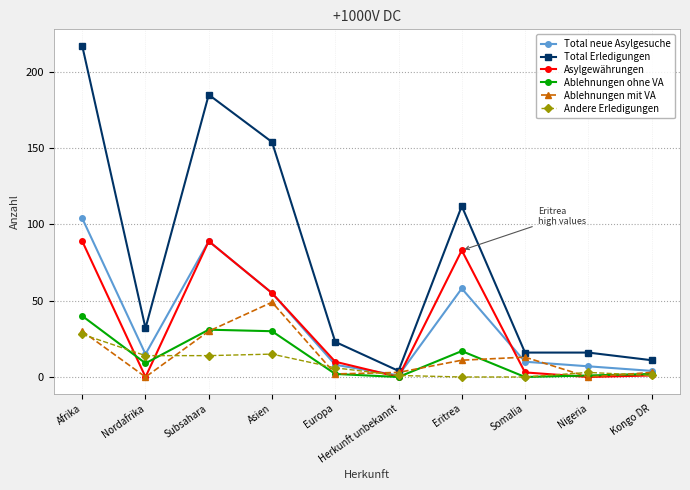

How many distinct data groups are displayed?

6